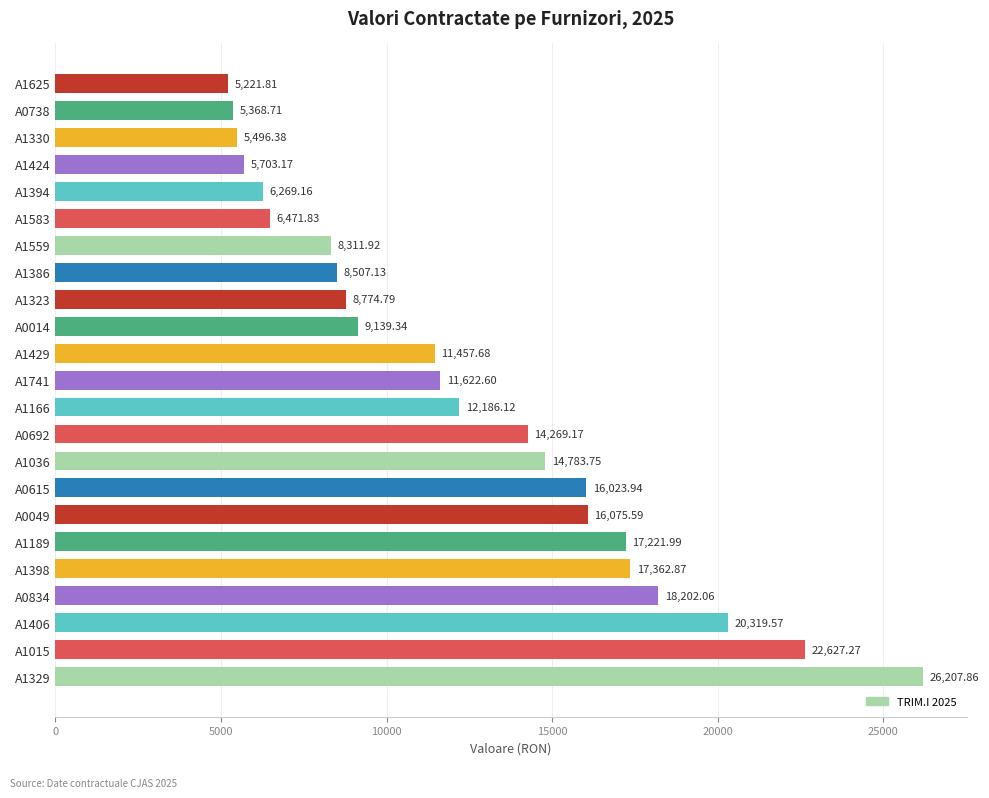

How many distinct data groups are displayed?

1